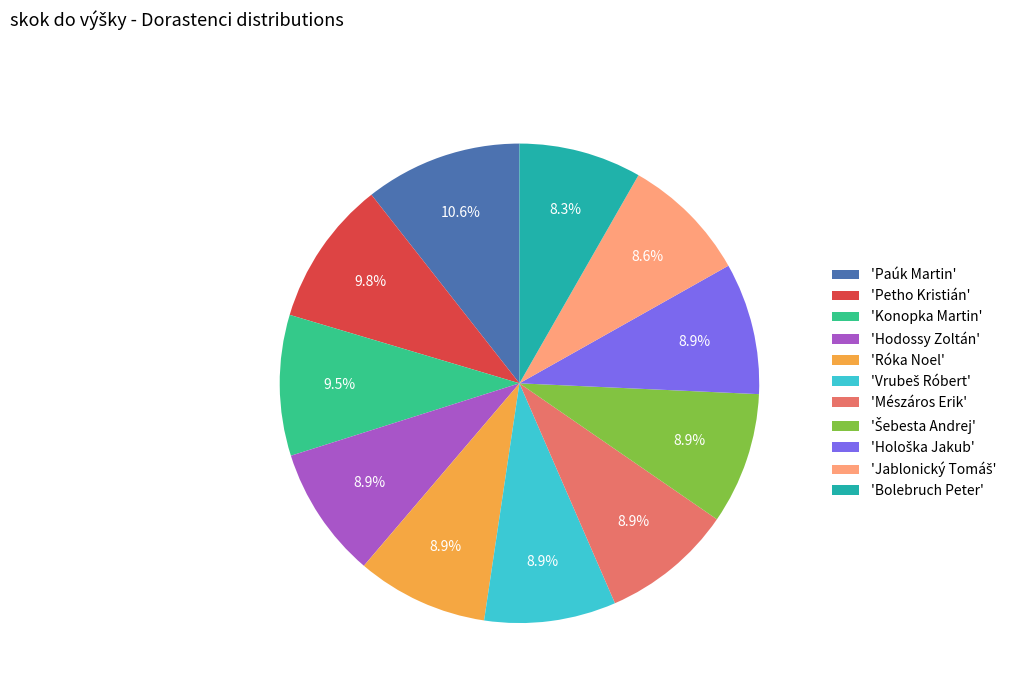

Which category has the biggest portion of the pie?

'Paúk Martin'